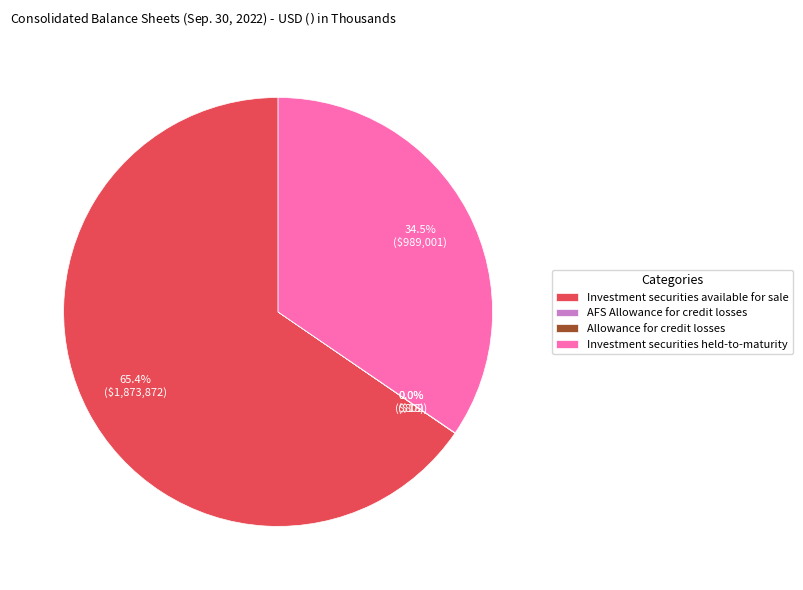

What percentage is NOT represented by Investment securities held-to-maturity?

65.5%